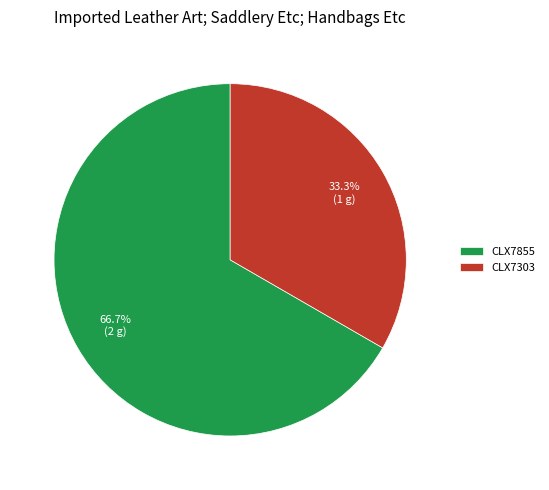

Is it true that CLX7855 is 67% of the pie?

True